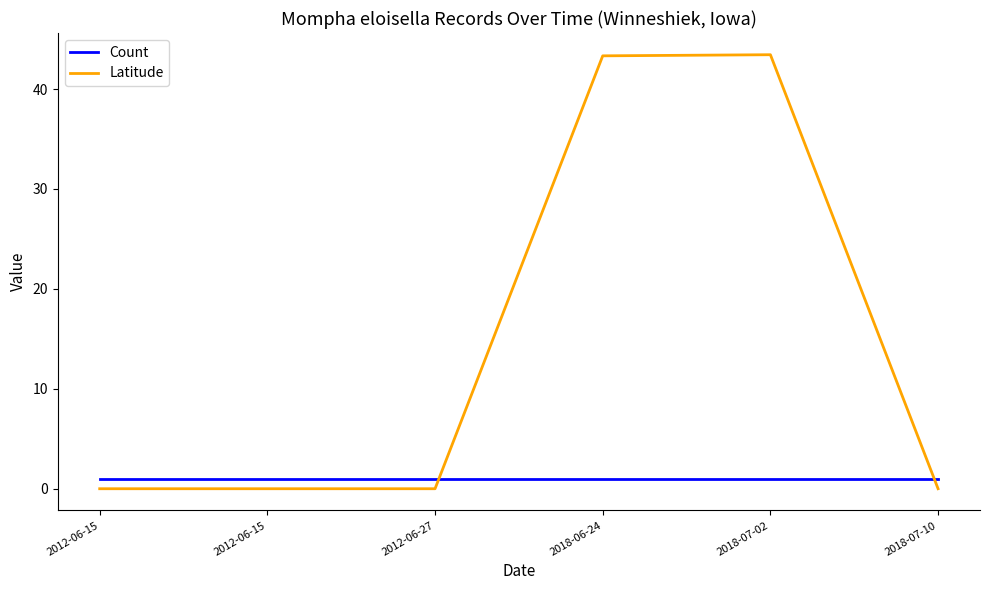

Does the chart display data point markers on the line(s)?

No